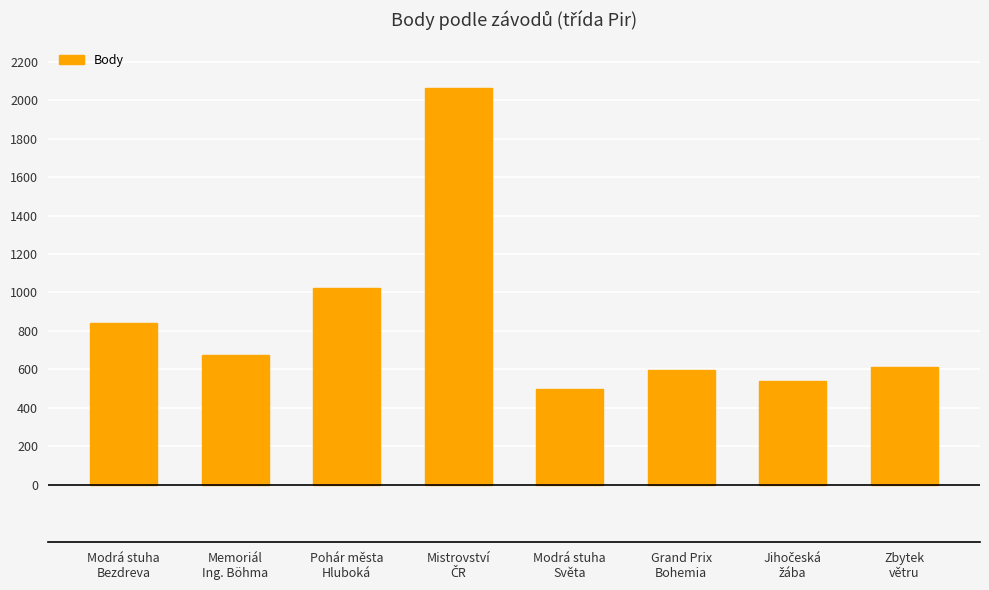

What position from the left is Memoriál
Ing. Böhma?

2